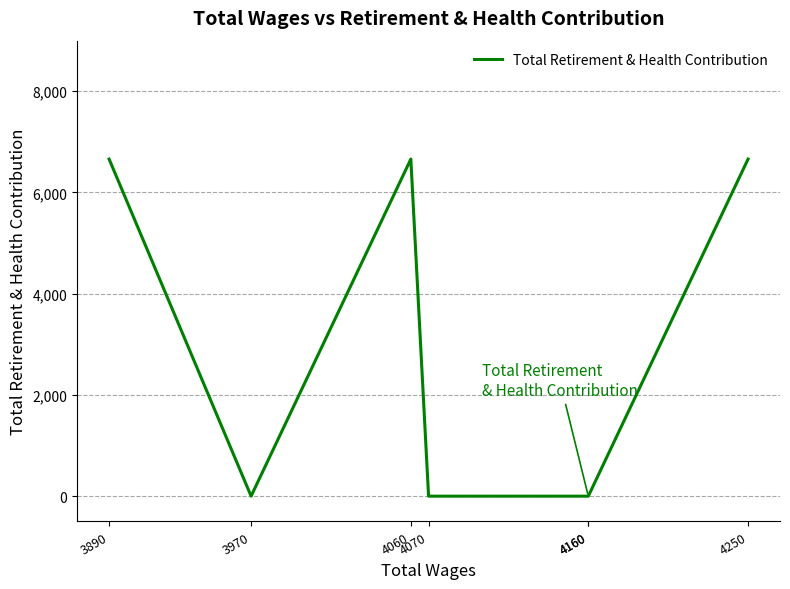

Rank the categories by value from lowest to highest.

4160, 4160, 4070, 3970, 4250, 4060, 3890